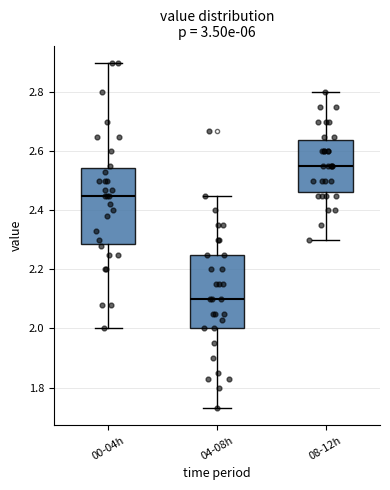

Which box's median line is the lowest?

04-08h